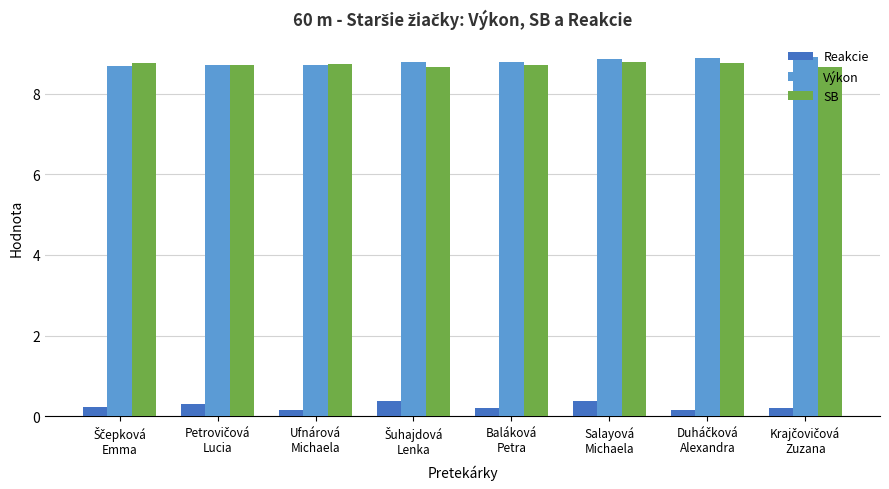

What is the minimum value for Výkon?

8.7